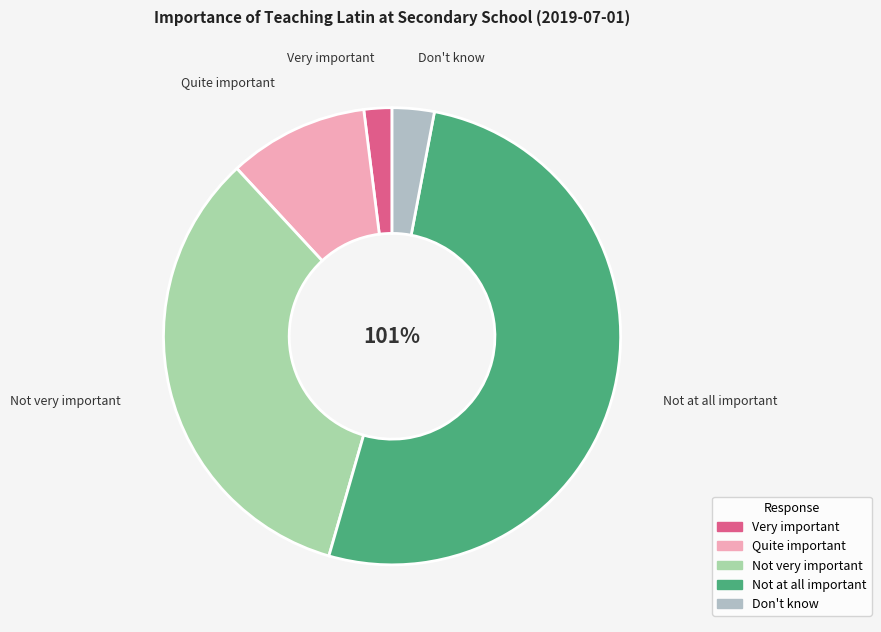

To the nearest percent, what portion does Not very important represent?

34%